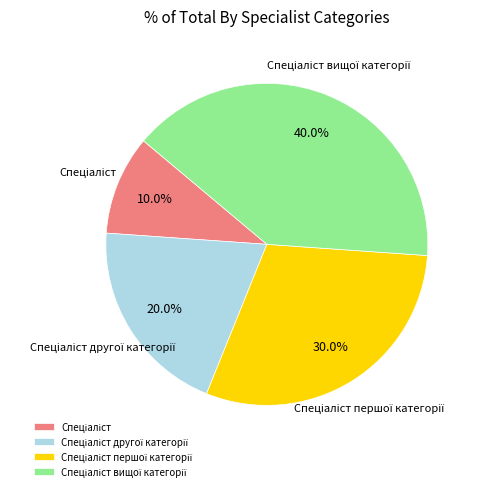

Is there any slice that represents more than half of the pie?

No